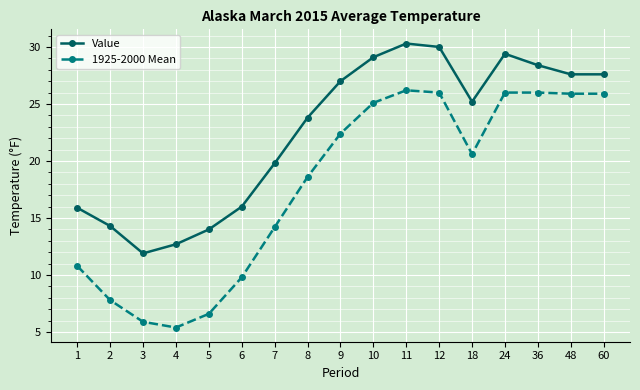

Which series has the largest total across all categories?

Value